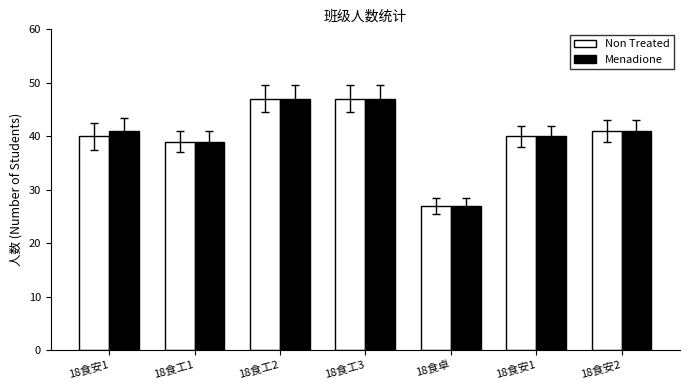

Reading right to left, transcribe all the data shown in this chart.

Non Treated: 18食安2=41	18食安1=40	18食卓=27	18食工3=47	18食工2=47	18食工1=39	18食安1=40
Menadione: 18食安2=41	18食安1=40	18食卓=27	18食工3=47	18食工2=47	18食工1=39	18食安1=41